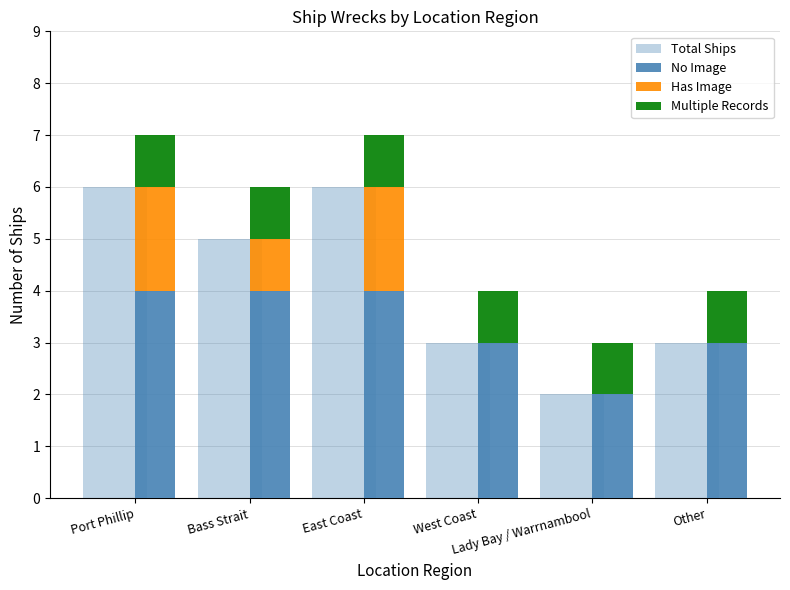

Between Other and Port Phillip, which is larger?

Port Phillip